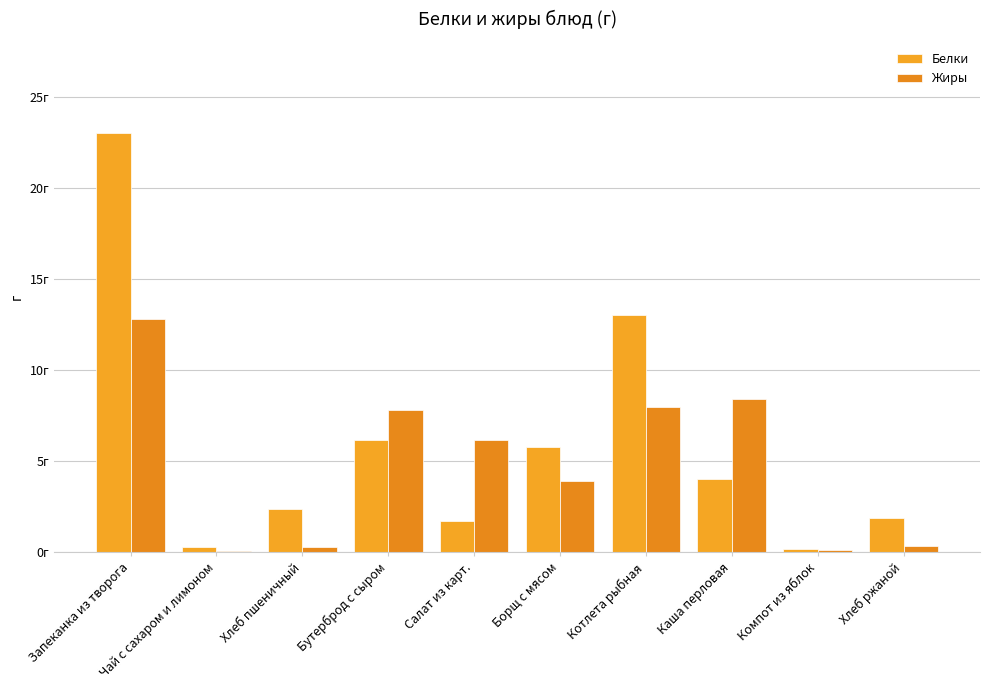

Reading left to right, what are all the values shown in this chart?

Белки: Запеканка из творога=23.0	Чай с сахаром и лимоном=0.3	Хлеб пшеничный=2.4	Бутерброд с сыром=6.2	Салат из карт.=1.7	Борщ с мясом=5.8	Котлета рыбная=13.0	Каша перловая=4.0	Компот из яблок=0.2	Хлеб ржаной=1.9
Жиры: Запеканка из творога=12.8	Чай с сахаром и лимоном=0.1	Хлеб пшеничный=0.3	Бутерброд с сыром=7.8	Салат из карт.=6.2	Борщ с мясом=3.9	Котлета рыбная=8.0	Каша перловая=8.4	Компот из яблок=0.1	Хлеб ржаной=0.3